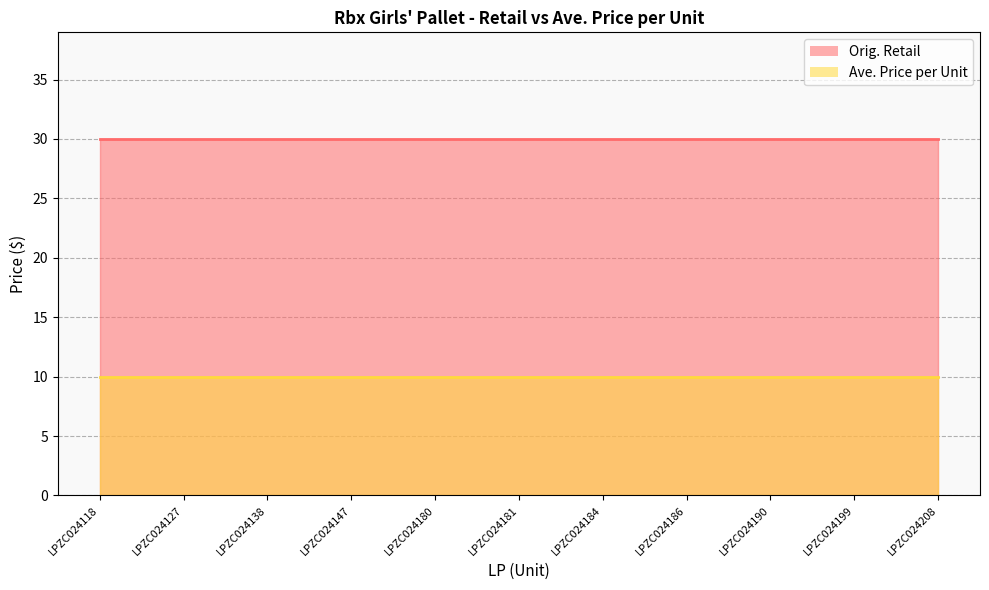

Where is Ave. Price per Unit nearest to the value 10?

LPZC024118